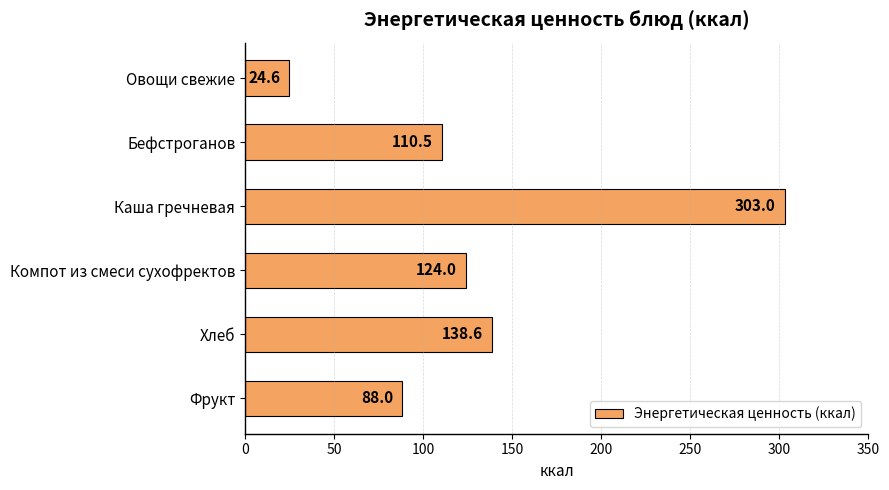

What is the value of the 4th bar from the top?

124.0